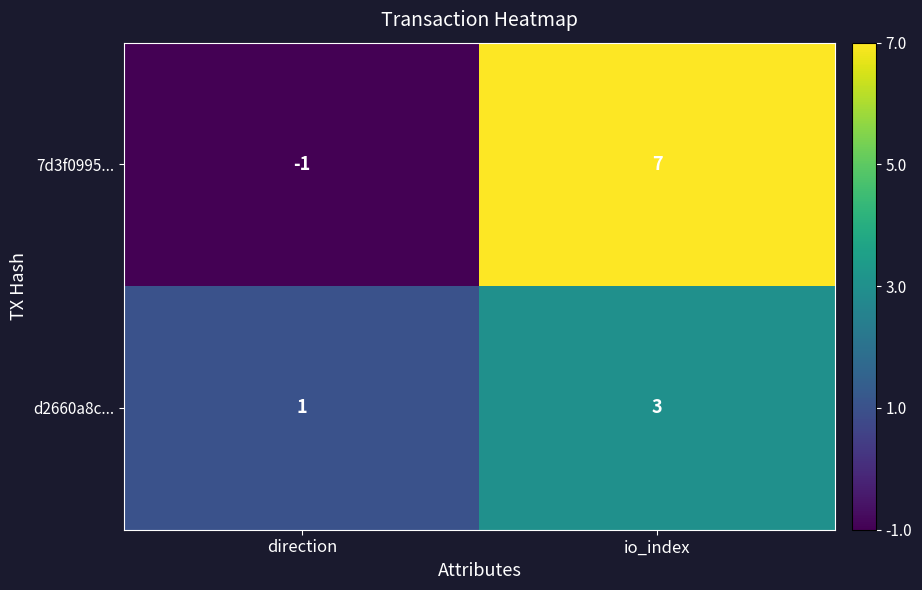

What is the approximate value of d2660a8c... at io_index?

3